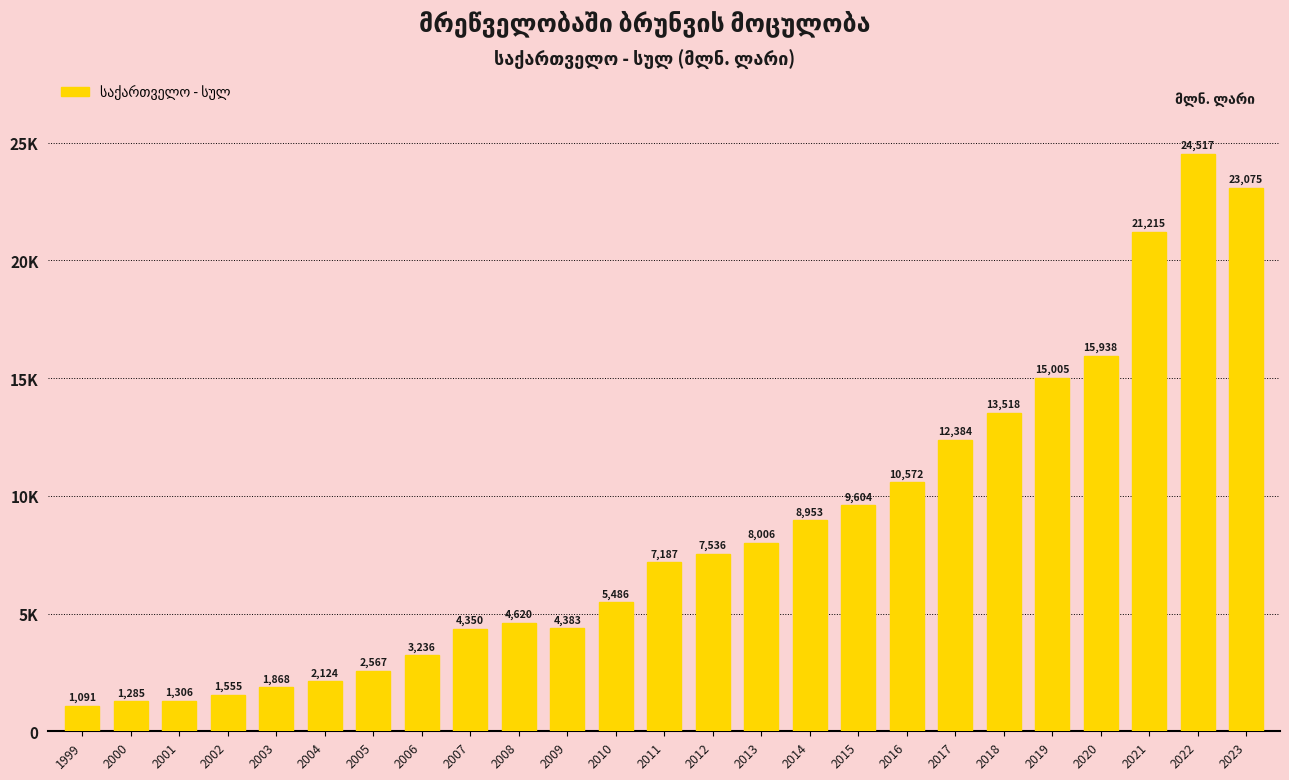

Does the chart contain any negative values?

No